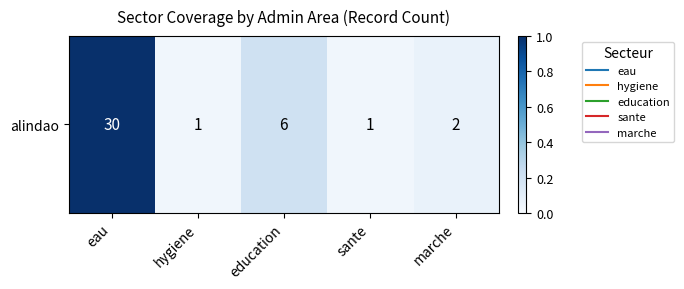

The value at marche is 0.1. True or false?

True